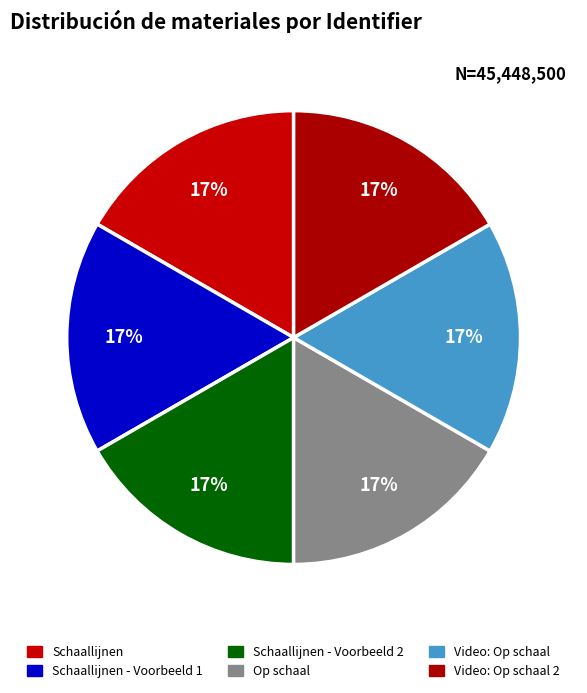

Do Video: Op schaal and Schaallijnen - Voorbeeld 2 together represent more than half of the pie?

No